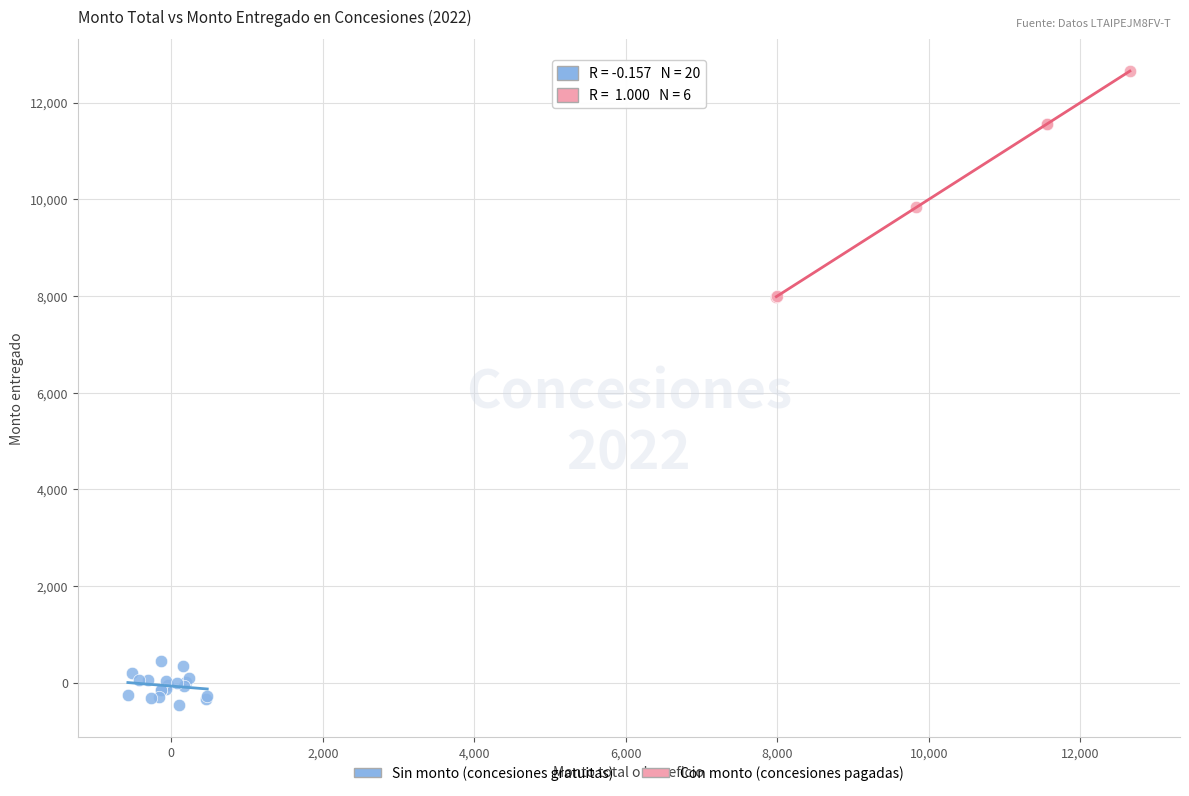

Which series contains the lowest Y value?

Sin monto (concesiones gratuitas)